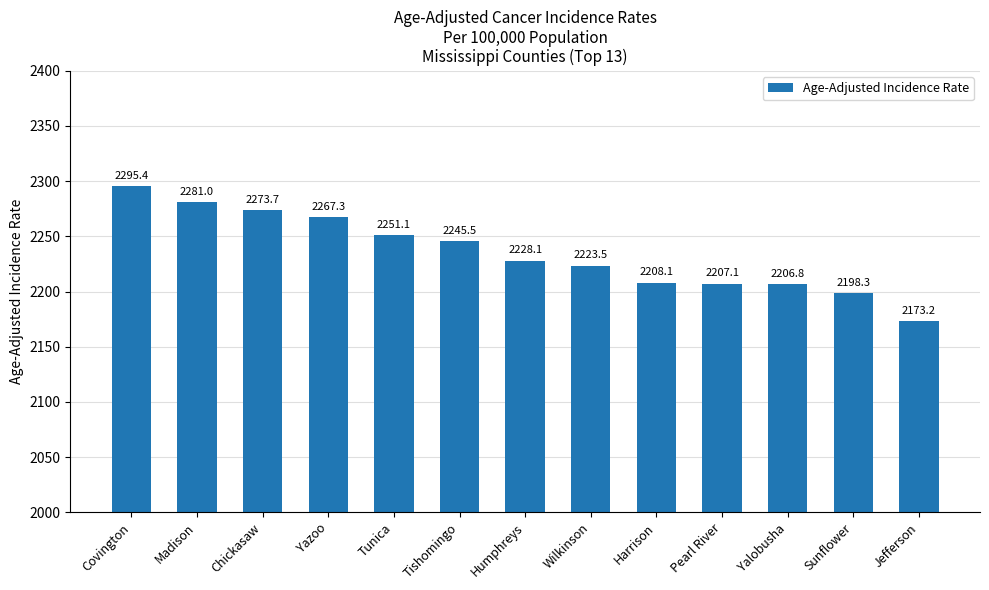

Reading right to left, list all the values displayed in this chart.

2173.2	2198.3	2206.8	2207.1	2208.1	2223.5	2228.1	2245.5	2251.1	2267.3	2273.7	2281.0	2295.4